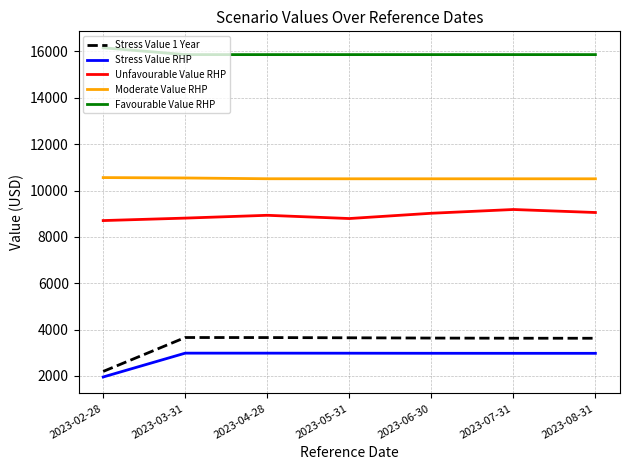

List the series in order of their peak value, lowest first.

Stress Value RHP, Stress Value 1 Year, Unfavourable Value RHP, Moderate Value RHP, Favourable Value RHP